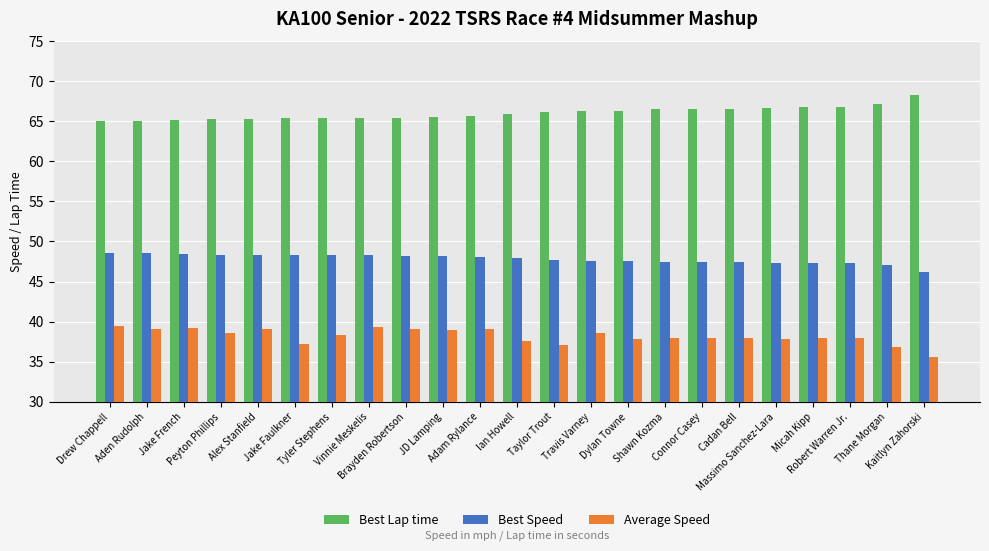

What is the value of the Best Lap time bar at the 5th from the left?

65.3